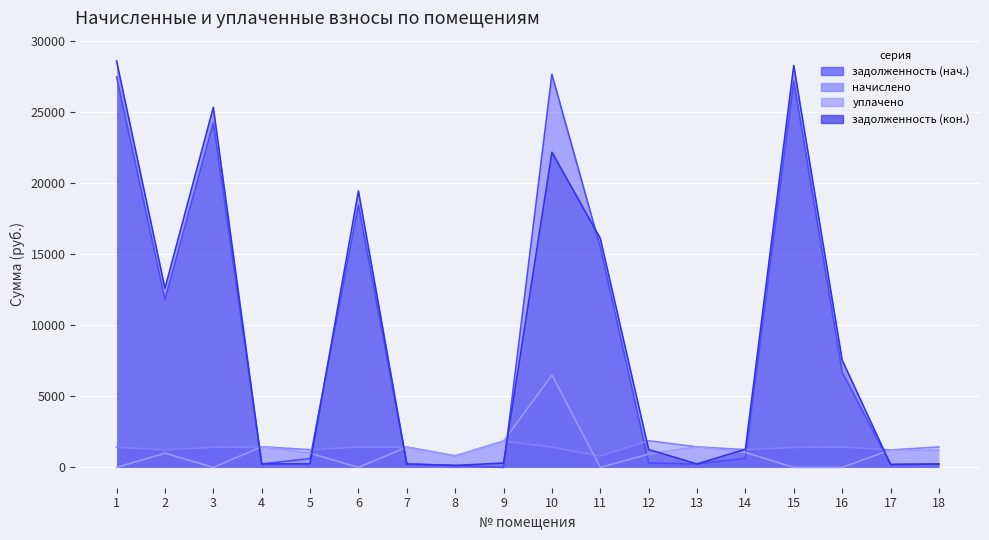

Count the number of categories in the chart.

18